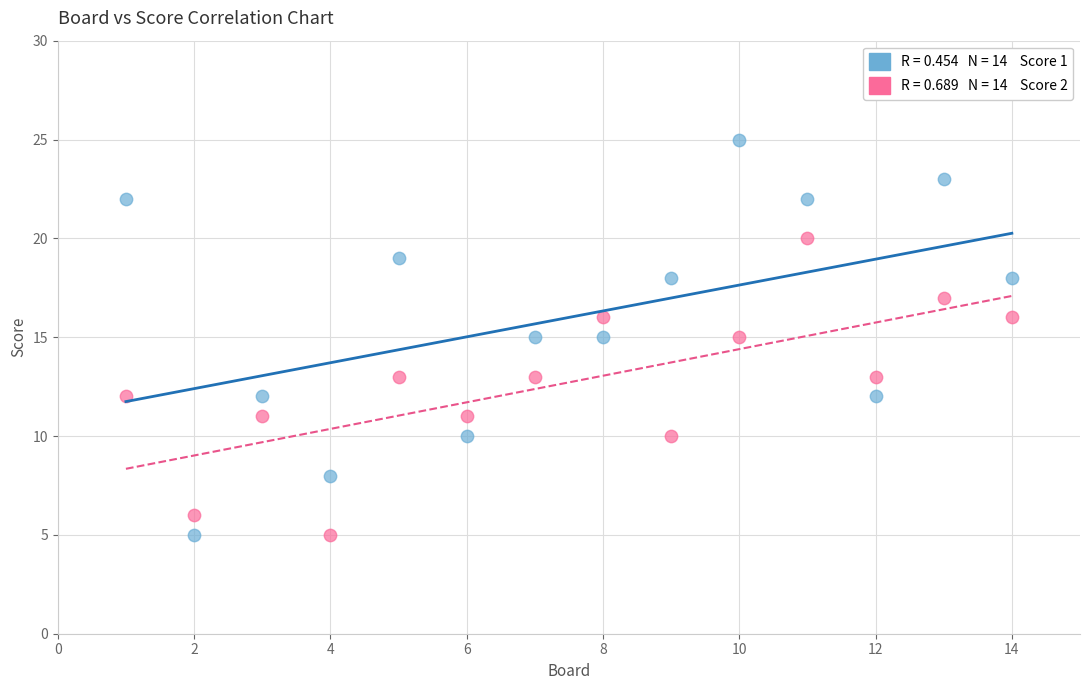

Across all data points, what is the range of Y values (max minus min)?

20